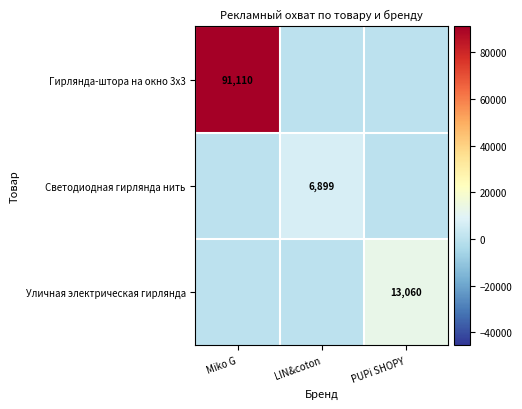

The Светодиодная гирлянда нить series shows 6899 at LIN&coton. True or false?

True